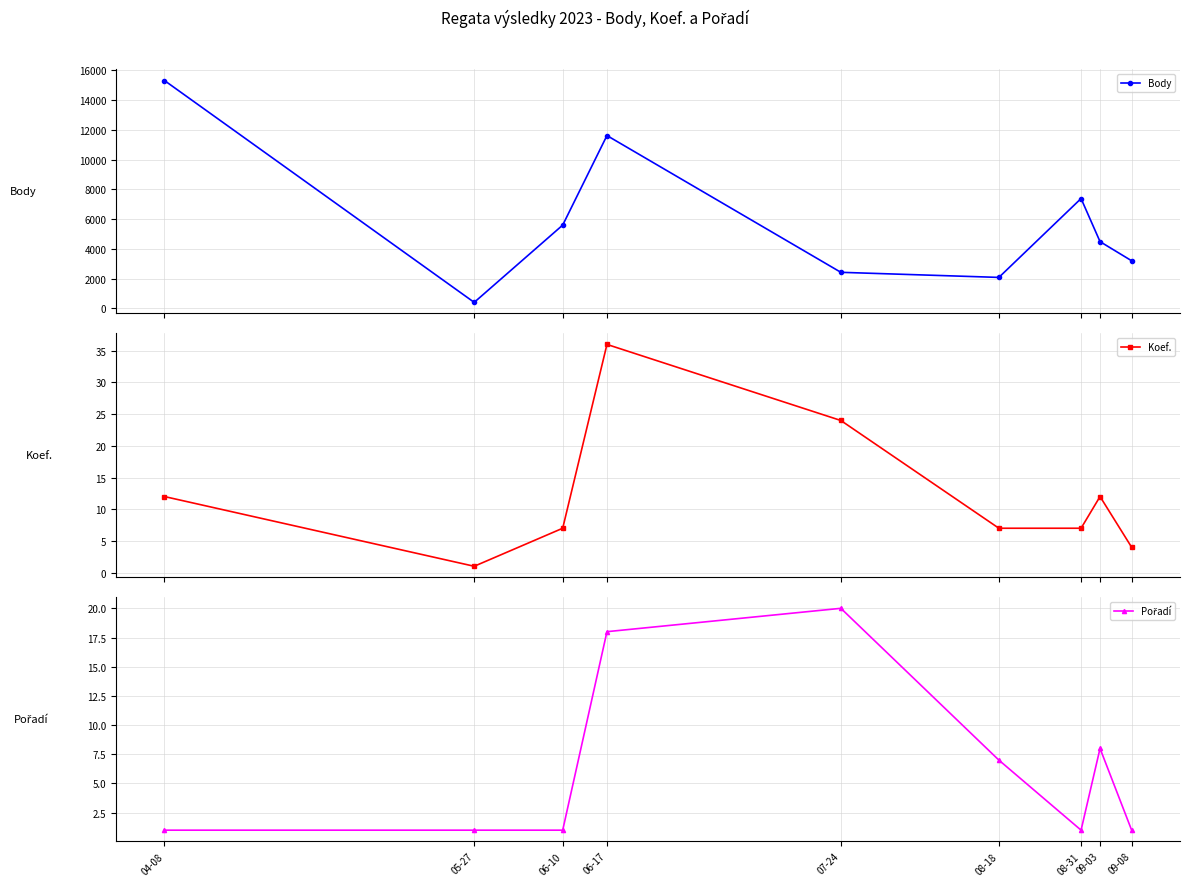

What is the total value across all series at 06-17?

11677